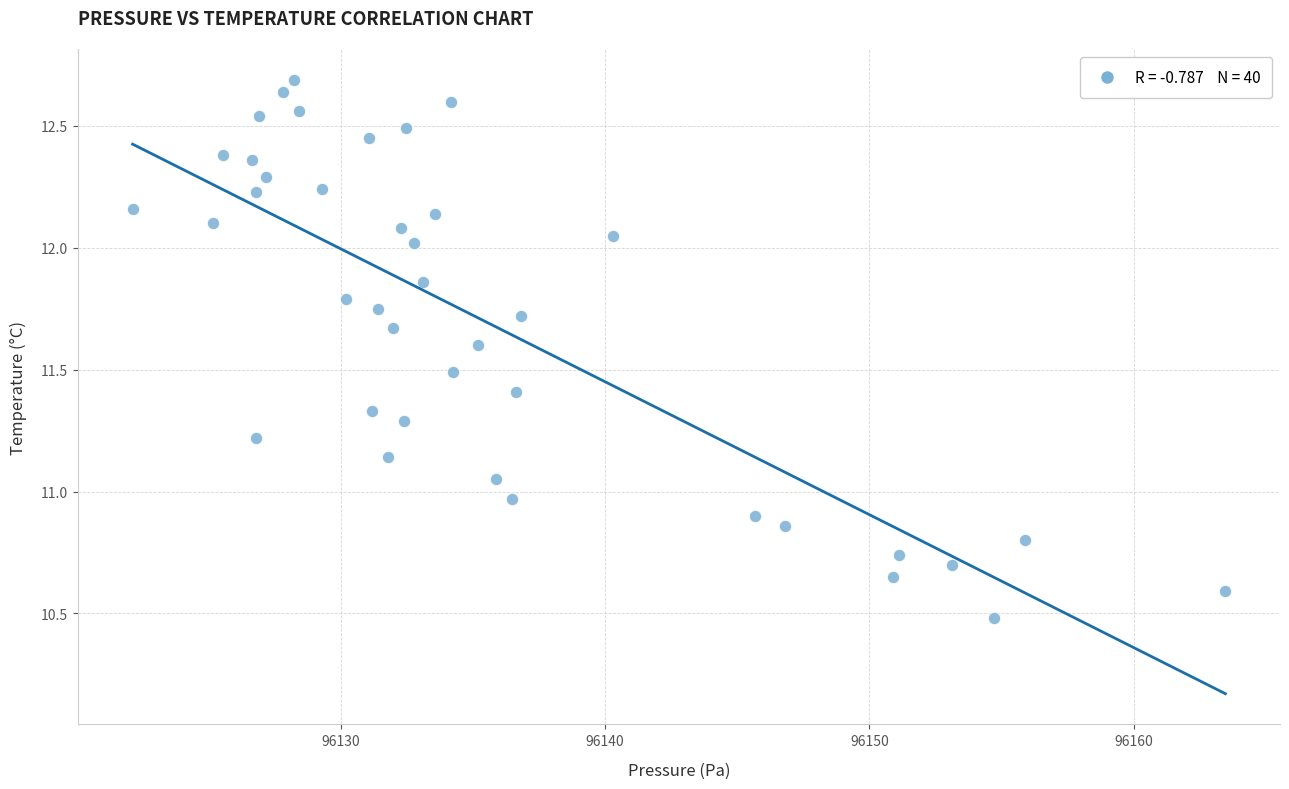

What is the range of Y values (max minus min)?

2.2